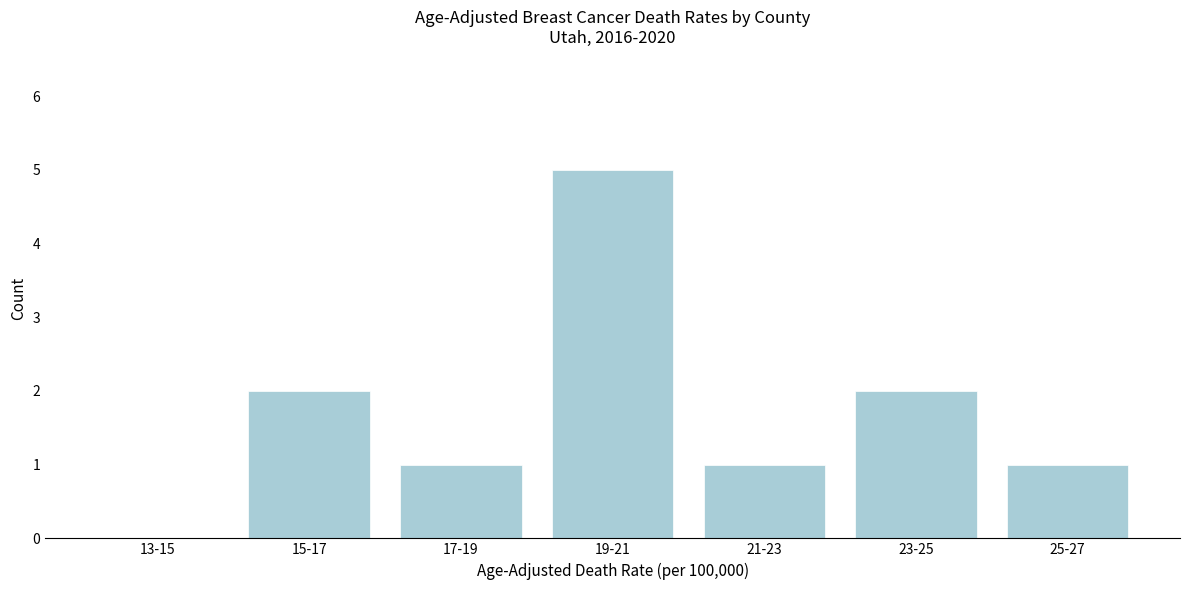

Reading left to right, list all the values displayed in this chart.

13-15=0	15-17=2	17-19=1	19-21=5	21-23=1	23-25=2	25-27=1